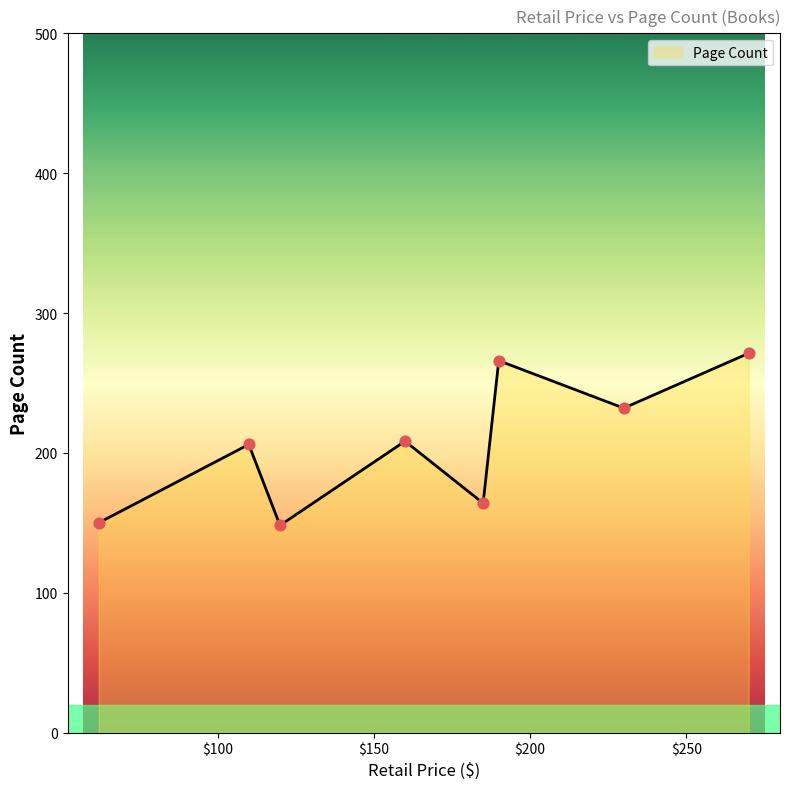

What is the difference between the second highest and second lowest values?

115.9